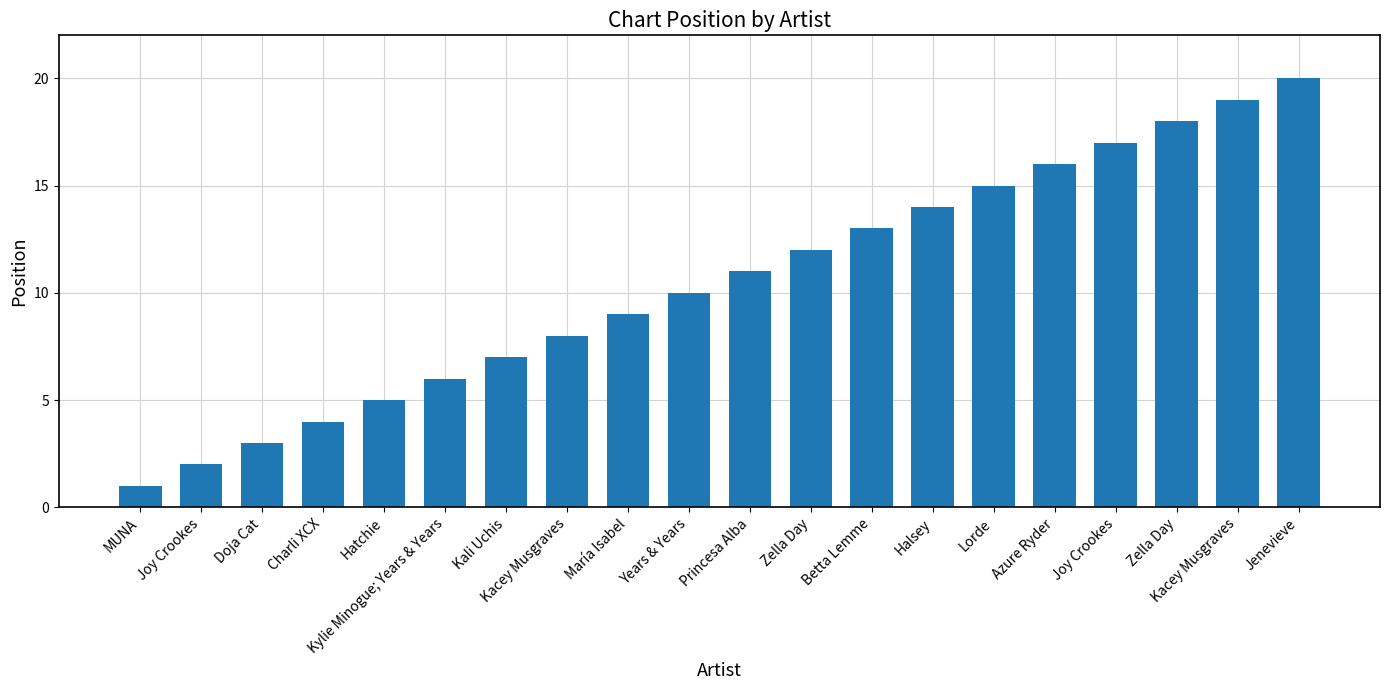

How many values are below 11?

10